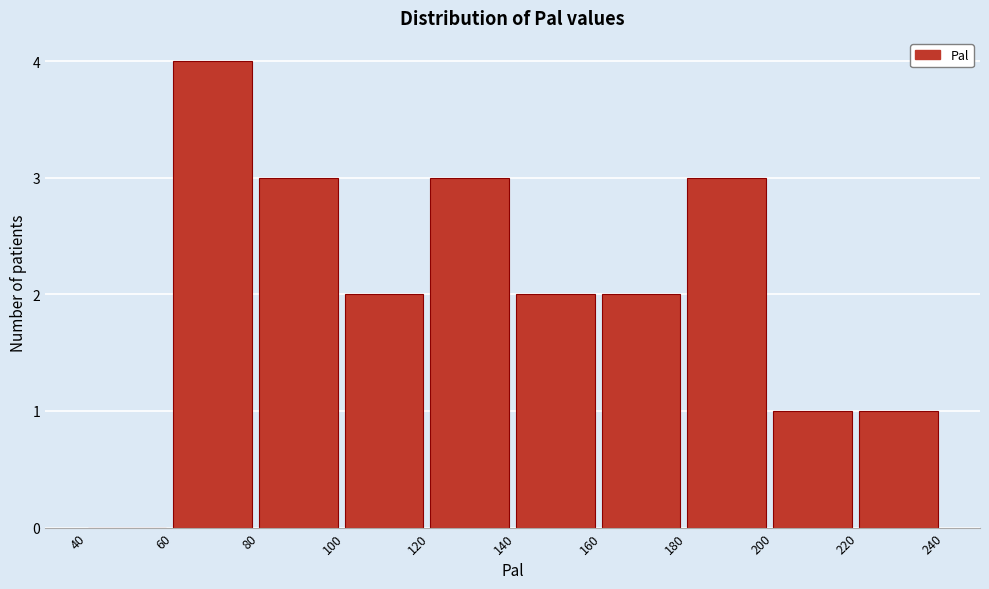

Which range on the x-axis has the tallest bar?

60 to 80